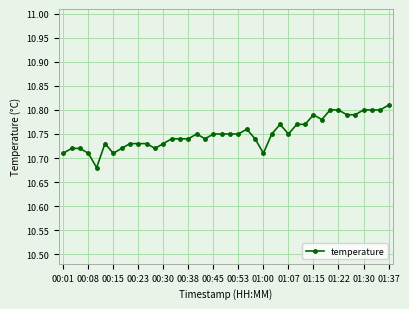

True or false: the data has more than 1 interior local peaks.

True